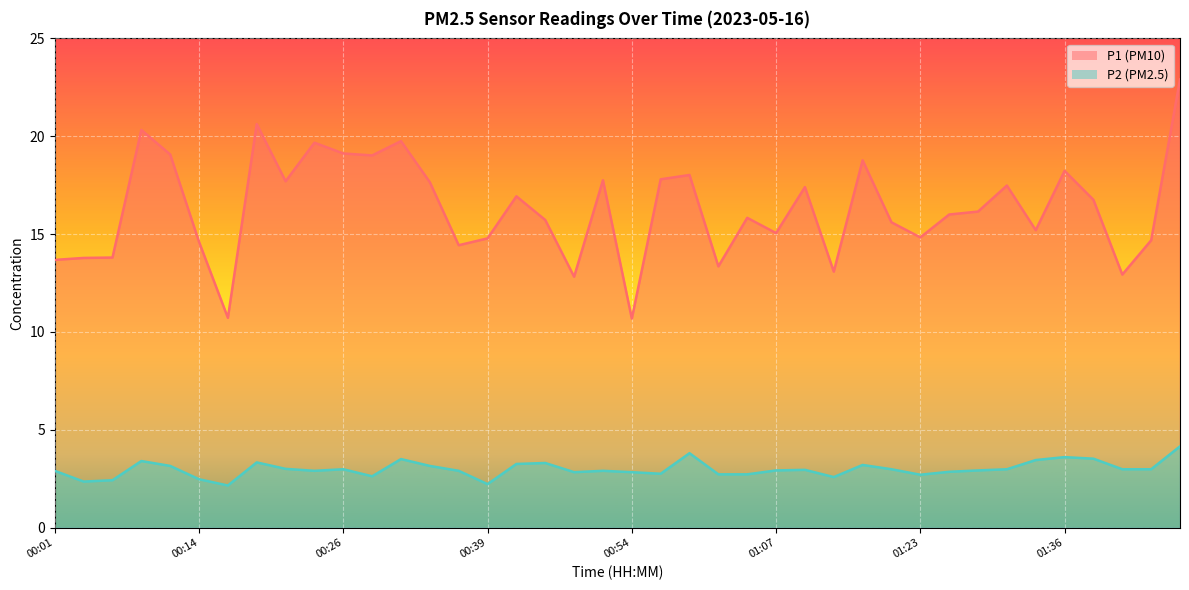

At how many categories does at least one series exceed 14?

31